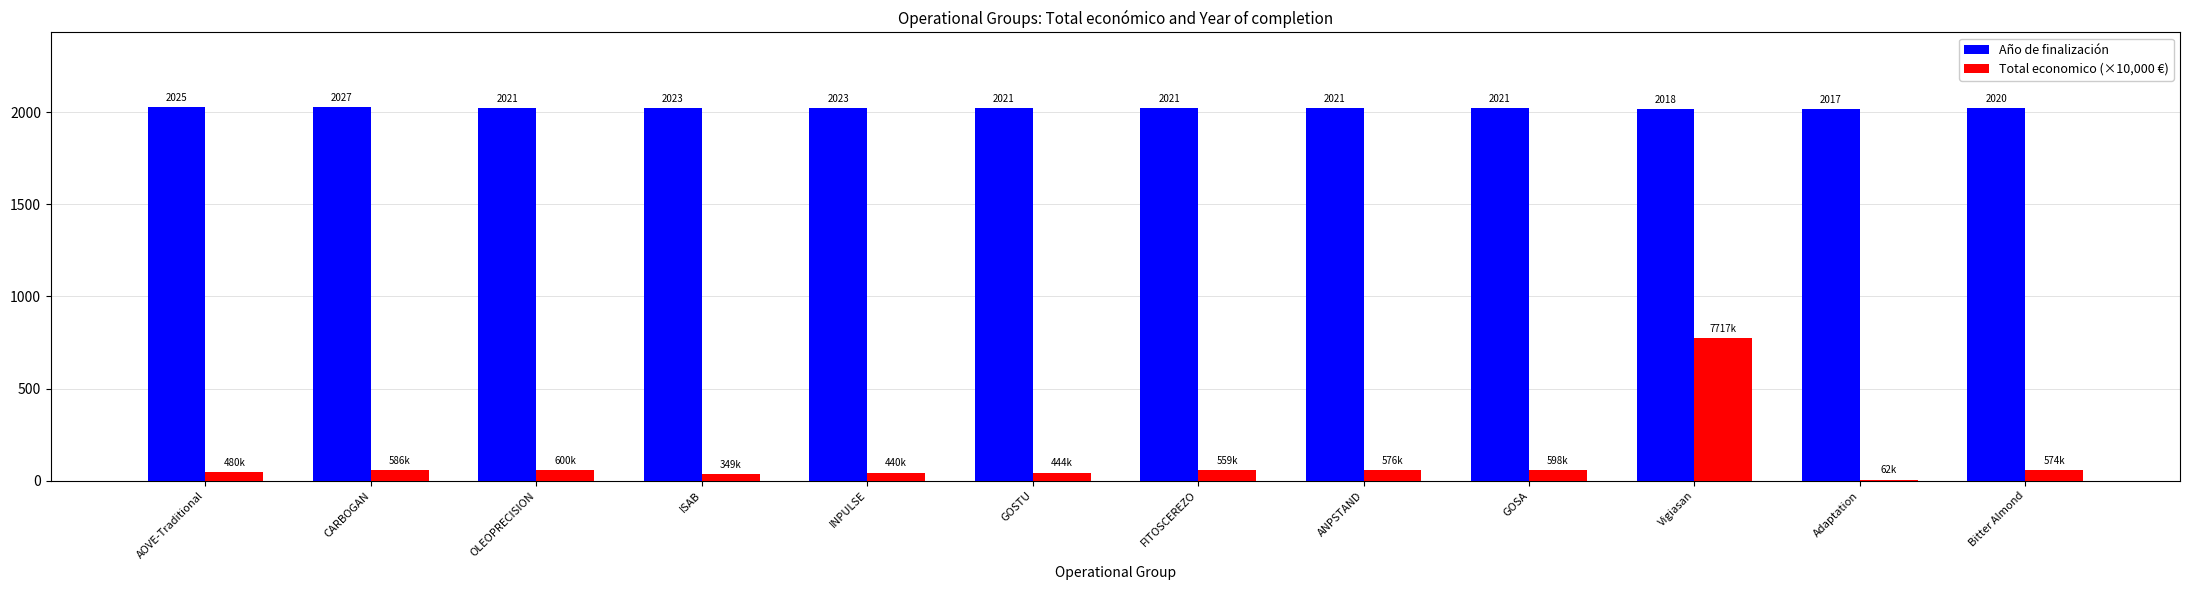

Which category has the highest value in the Total economico (×10,000 €) series?

Vigiasan